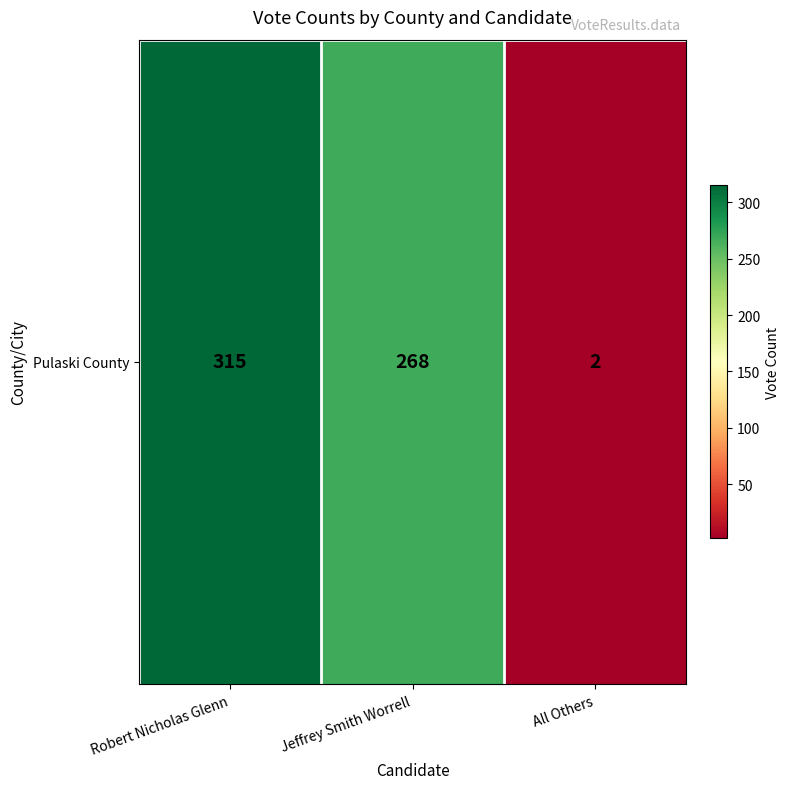

How many values are between 2 and 315?

3